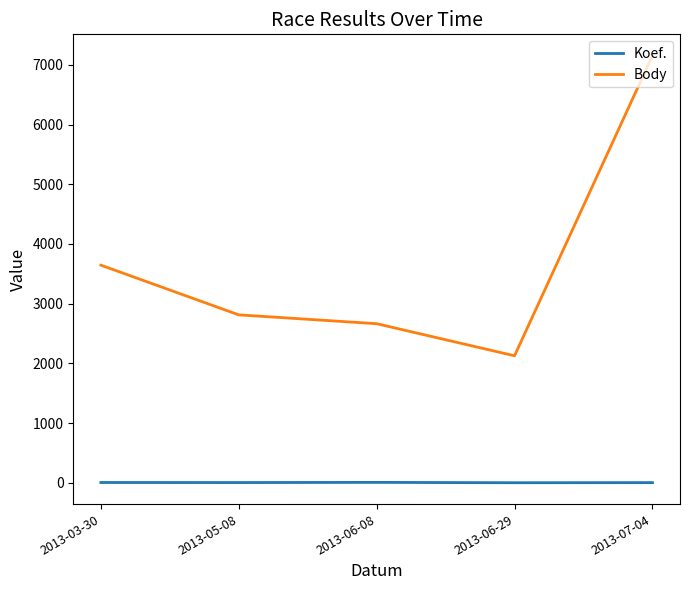

What position from the right is 2013-07-04?

1